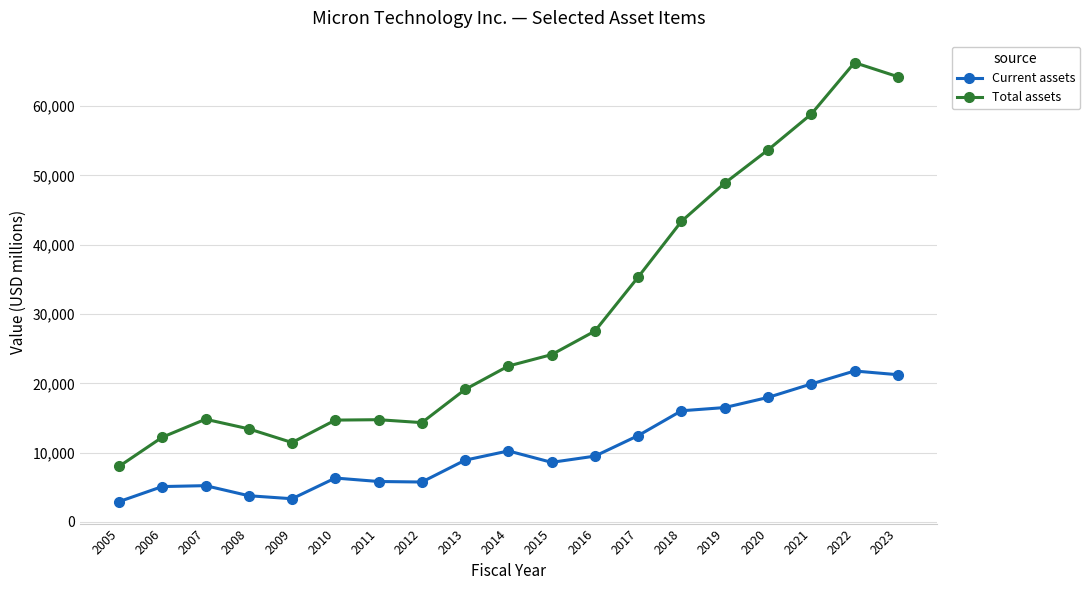

What is the difference between the second highest and second lowest values in the Total assets series?

52799